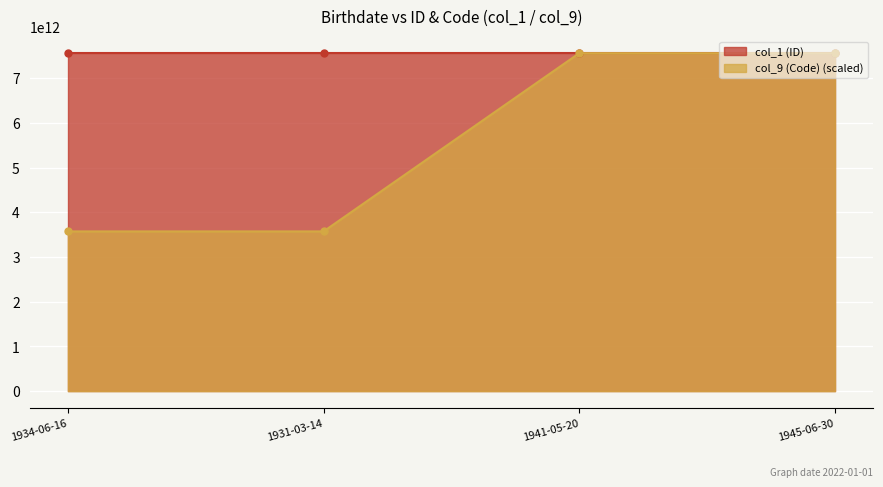

Reading left to right, transcribe all the data shown in this chart.

col_1 (ID): 1934-06-16=7560000000000.0	1931-03-14=7560000000001.0	1941-05-20=7560000000002.0	1945-06-30=7560000000003.0
col_9 (Code): 1934-06-16=3573281250001.4	1931-03-14=3573281250001.4	1941-05-20=7560000000003.0	1945-06-30=7560000000003.0